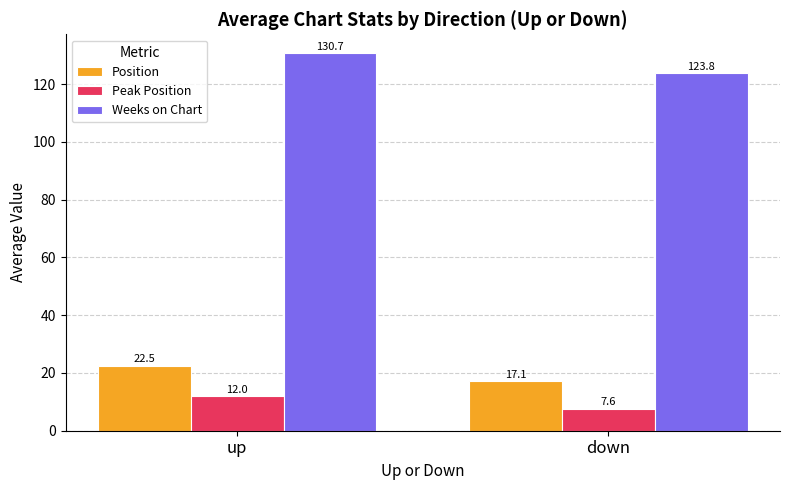

How many bars are there in total?

6